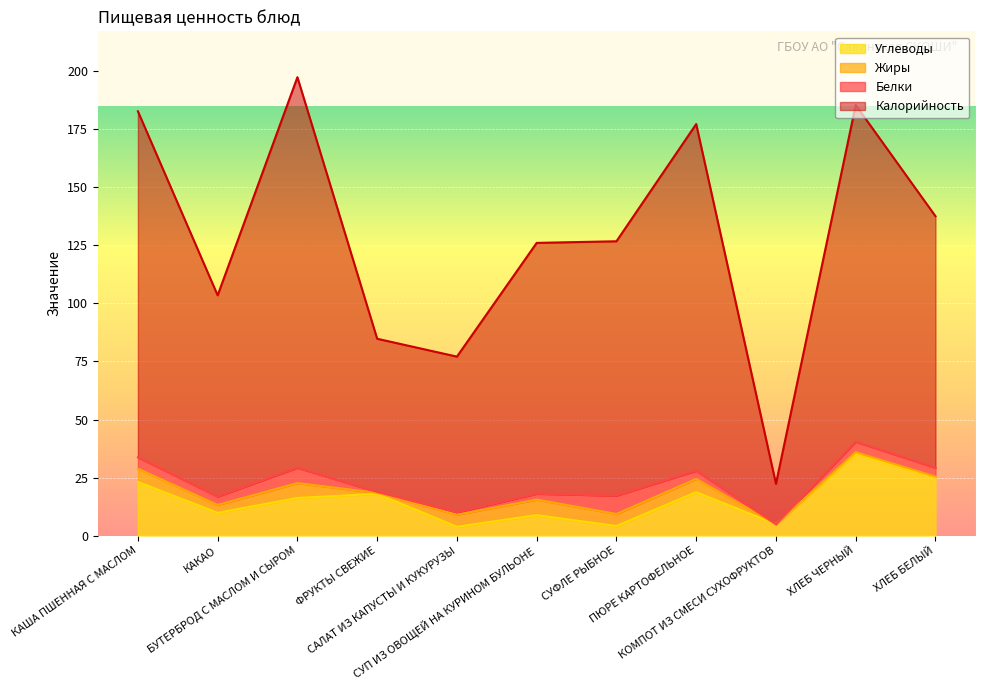

What is the spread (max minus min) of values at СУП ИЗ ОВОЩЕЙ НА КУРИНОМ БУЛЬОНЕ?

117.3